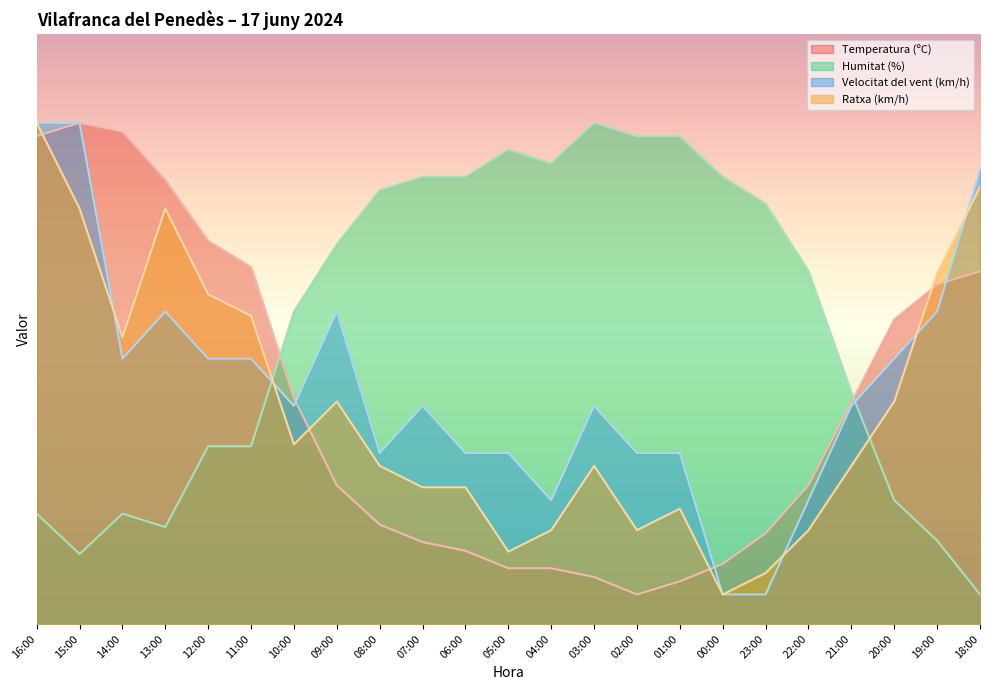

True or false: Ratxa (km/h) has a value of 52.3 at 11:00.

True